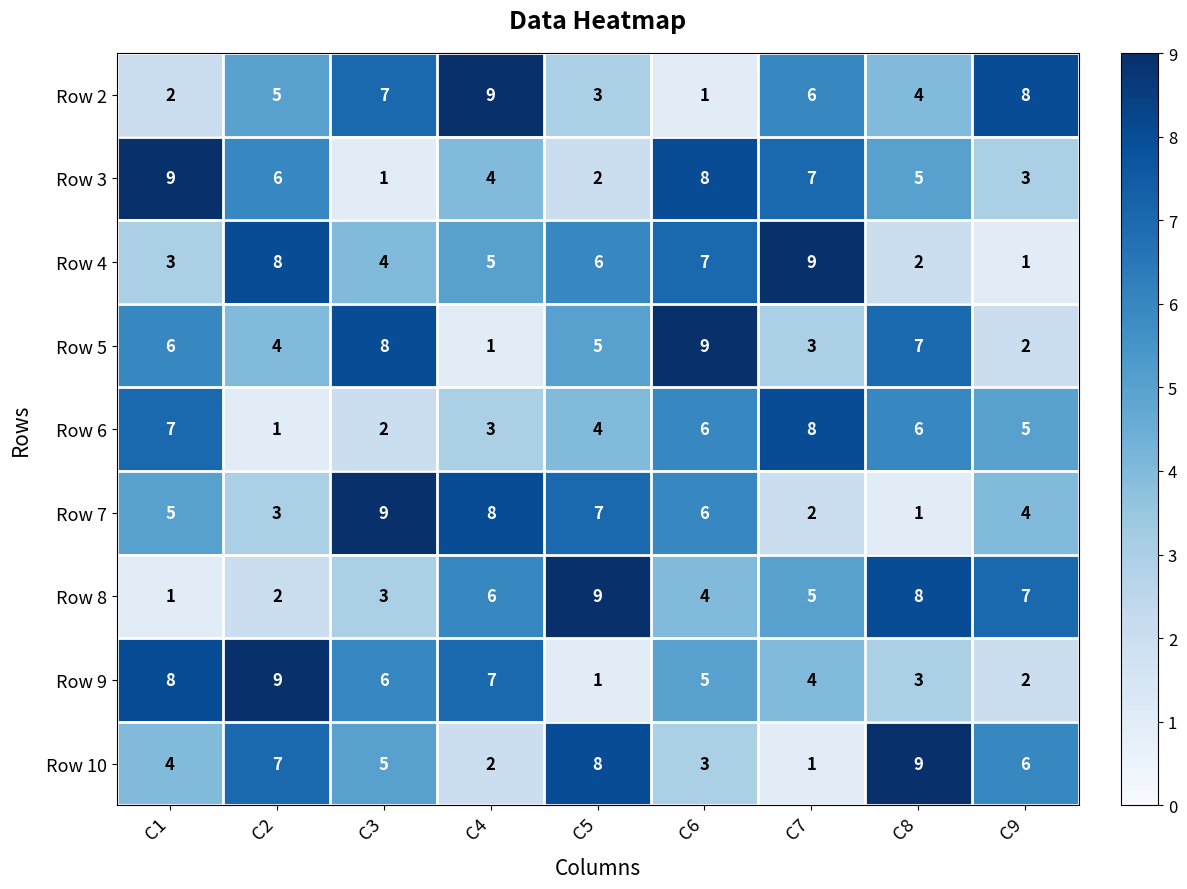

At which category is the sum across all series the highest?

C6